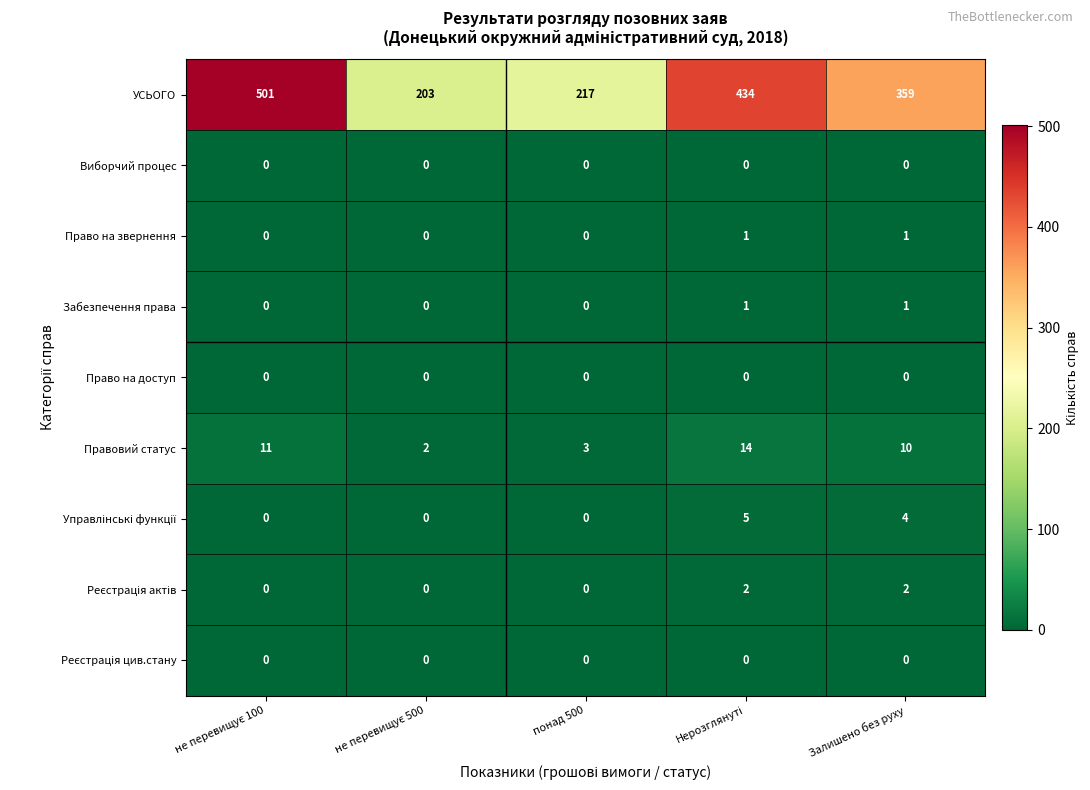

How many distinct data groups are displayed?

9